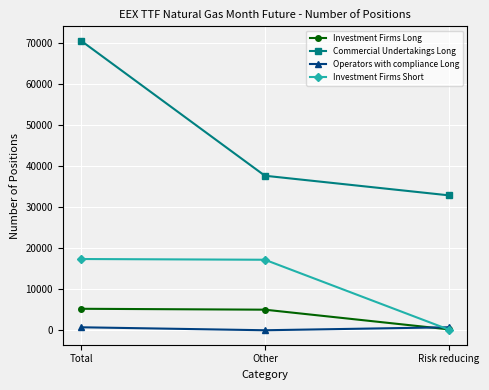

The value of Commercial Undertakings Long at Risk reducing is 32914. True or false?

True